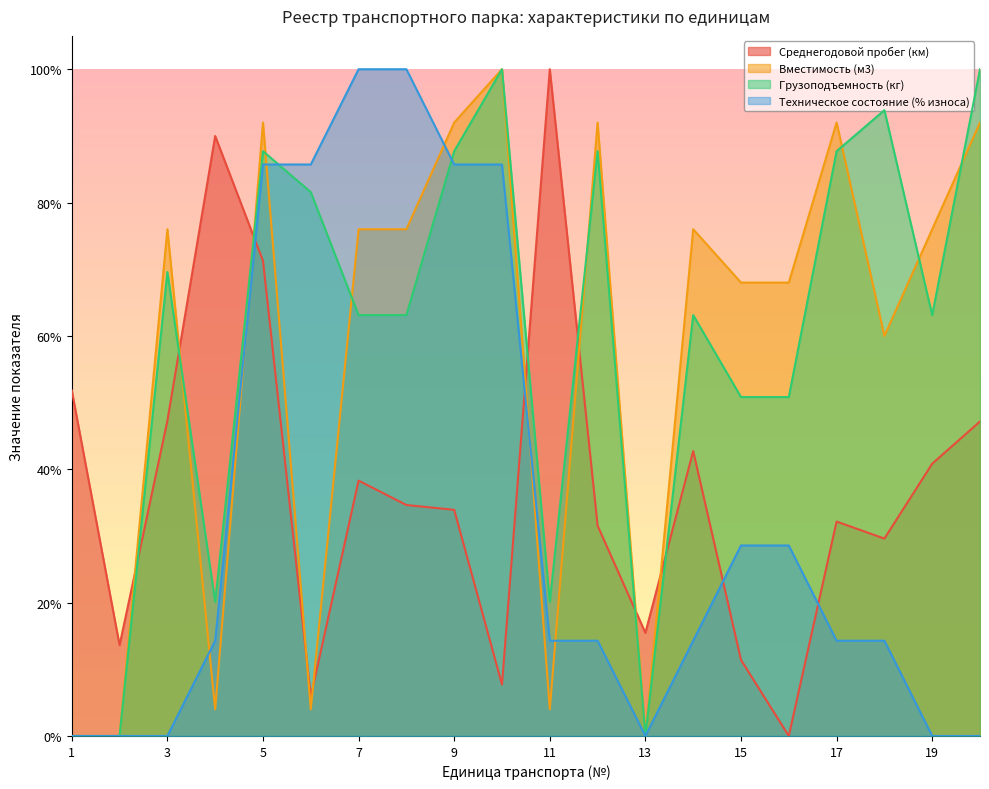

Reading right to left, what are all the values shown in this chart?

Среднегодовой пробег (км): 0.5	0.4	0.3	0.3	0.0	0.1	0.4	0.2	0.3	1.0	0.1	0.3	0.3	0.4	0.1	0.7	0.9	0.5	0.1	0.5
Вместимость (м3): 0.9	0.8	0.6	0.9	0.7	0.7	0.8	0.0	0.9	0.0	1.0	0.9	0.8	0.8	0.0	0.9	0.0	0.8	0.0	0.0
Грузоподъемность (кг): 1.0	0.6	0.9	0.9	0.5	0.5	0.6	0.0	0.9	0.2	1.0	0.9	0.6	0.6	0.8	0.9	0.2	0.7	0.0	0.0
Техническое состояние (% износа): 0.0	0.0	0.1	0.1	0.3	0.3	0.1	0.0	0.1	0.1	0.9	0.9	1.0	1.0	0.9	0.9	0.1	0.0	0.0	0.0